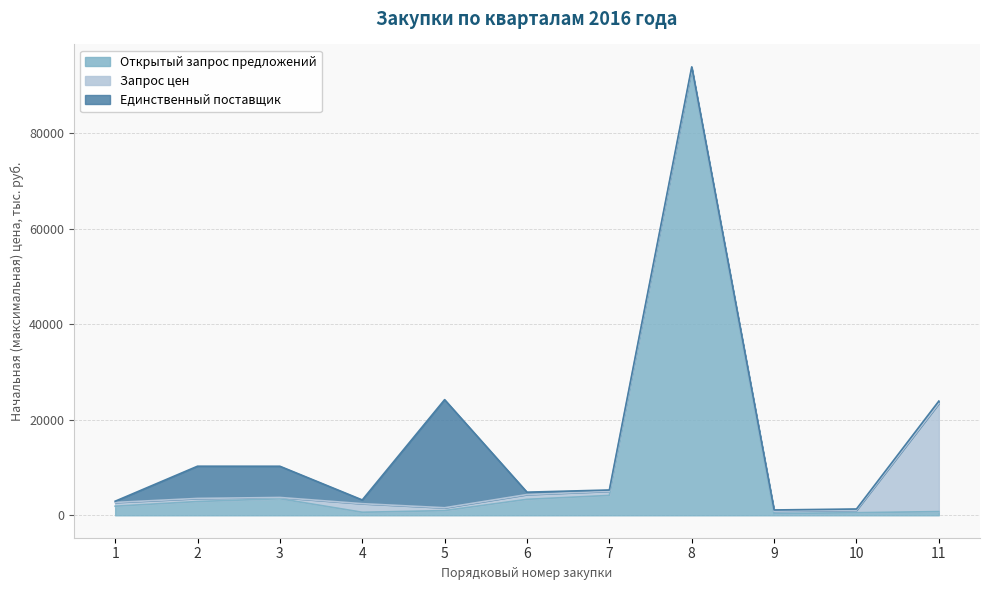

At which category does the chart reach its peak across all series?

8